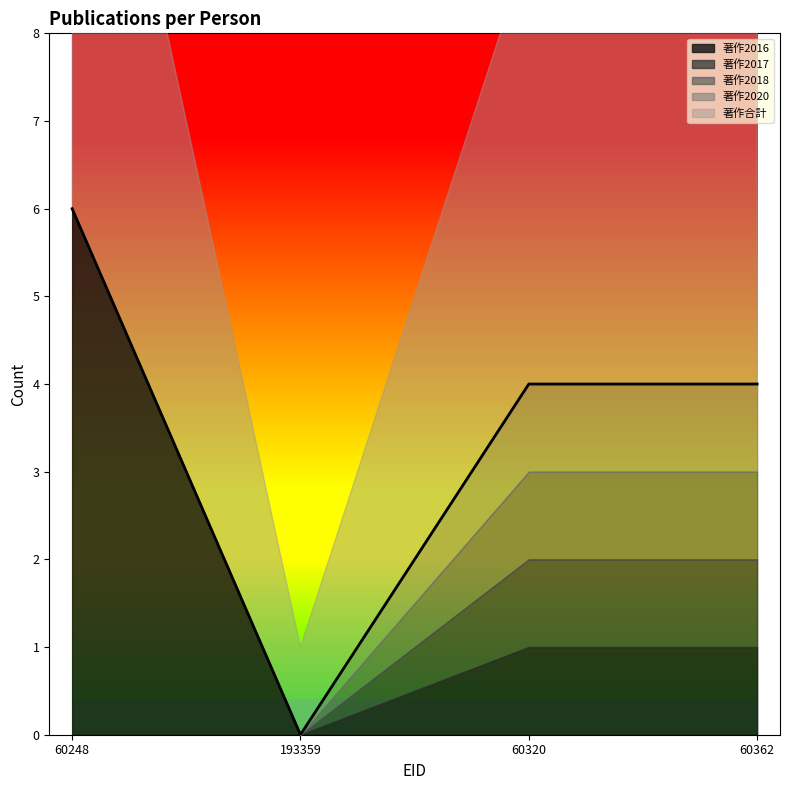

Reading left to right, list all the values displayed in this chart.

著作2016: 6	0	1	1
著作2017: 0	0	1	1
著作2018: 0	0	1	1
著作2020: 0	0	1	1
著作合計: 7	1	5	5